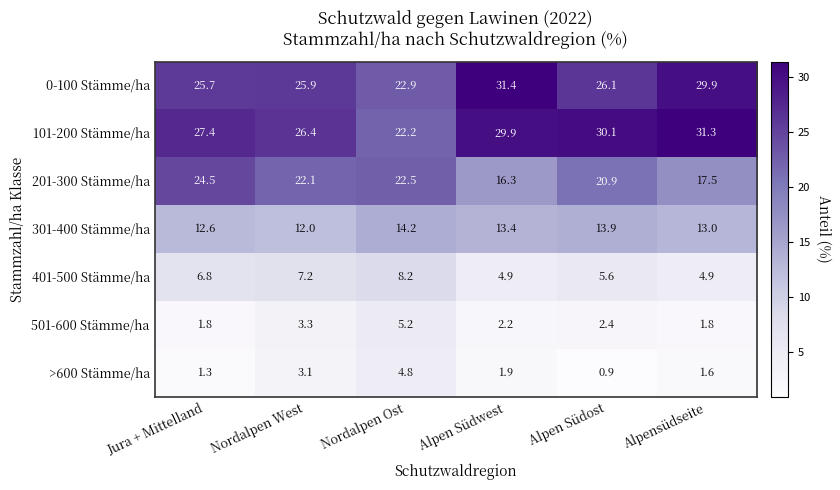

Where is 301-400 Stämme/ha nearest to the value 13?

Alpensüdseite